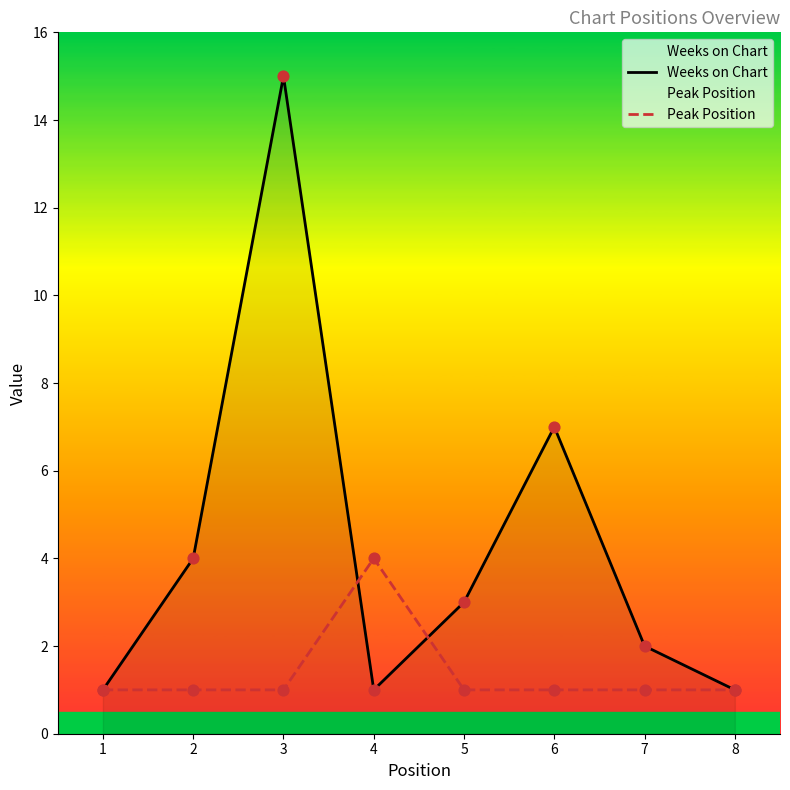

At how many categories does at least one series exceed 2?

5